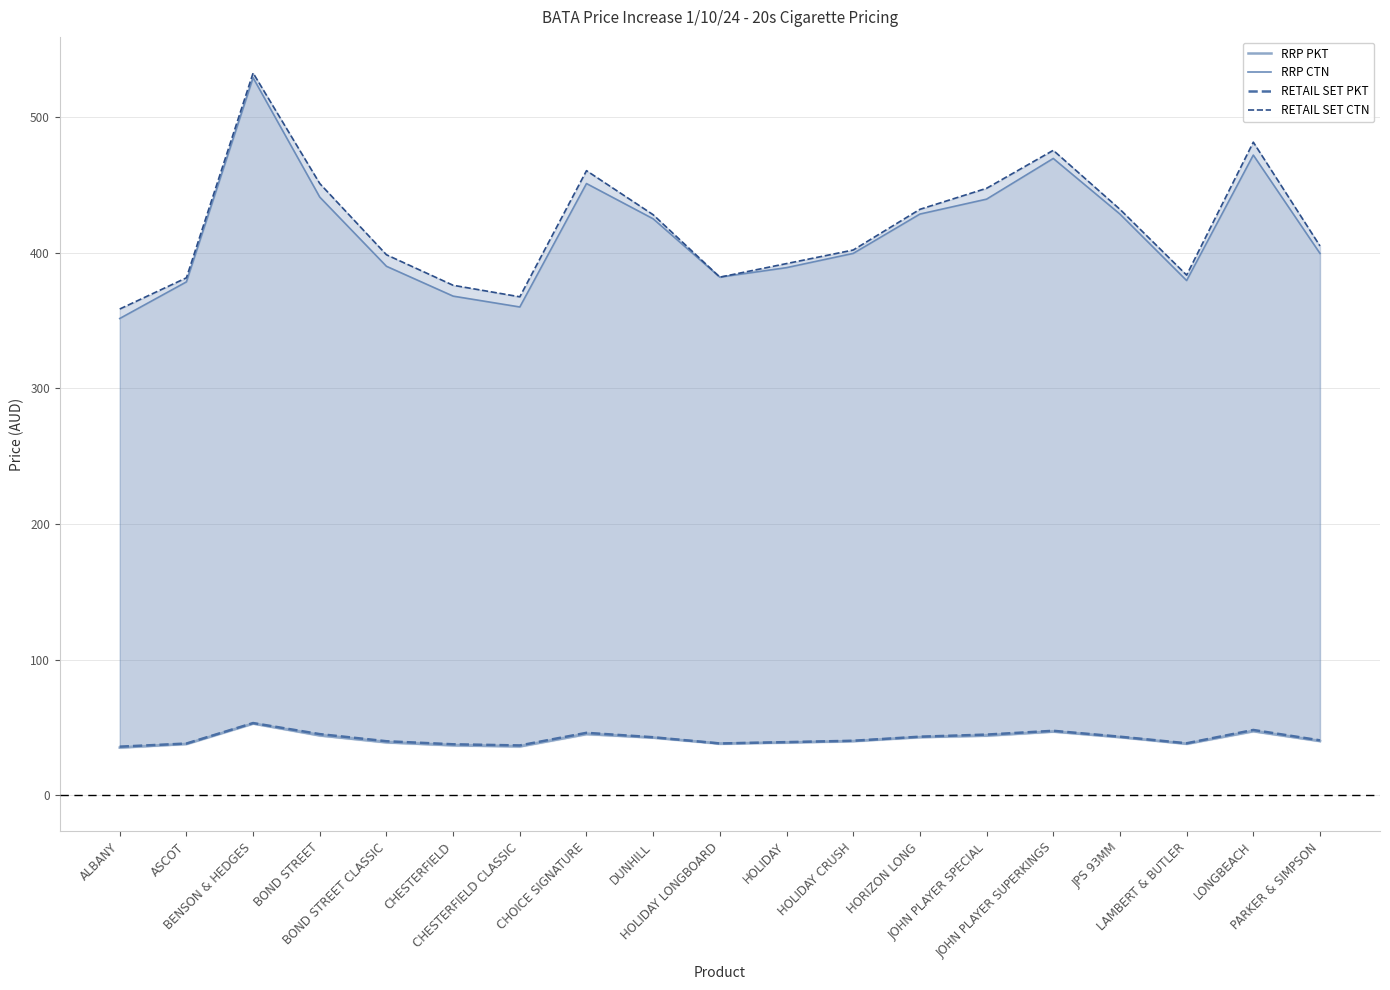

At CHESTERFIELD, list the series in order from smallest to largest.

RRP PKT, RETAIL SET PKT, RRP CTN, RETAIL SET CTN